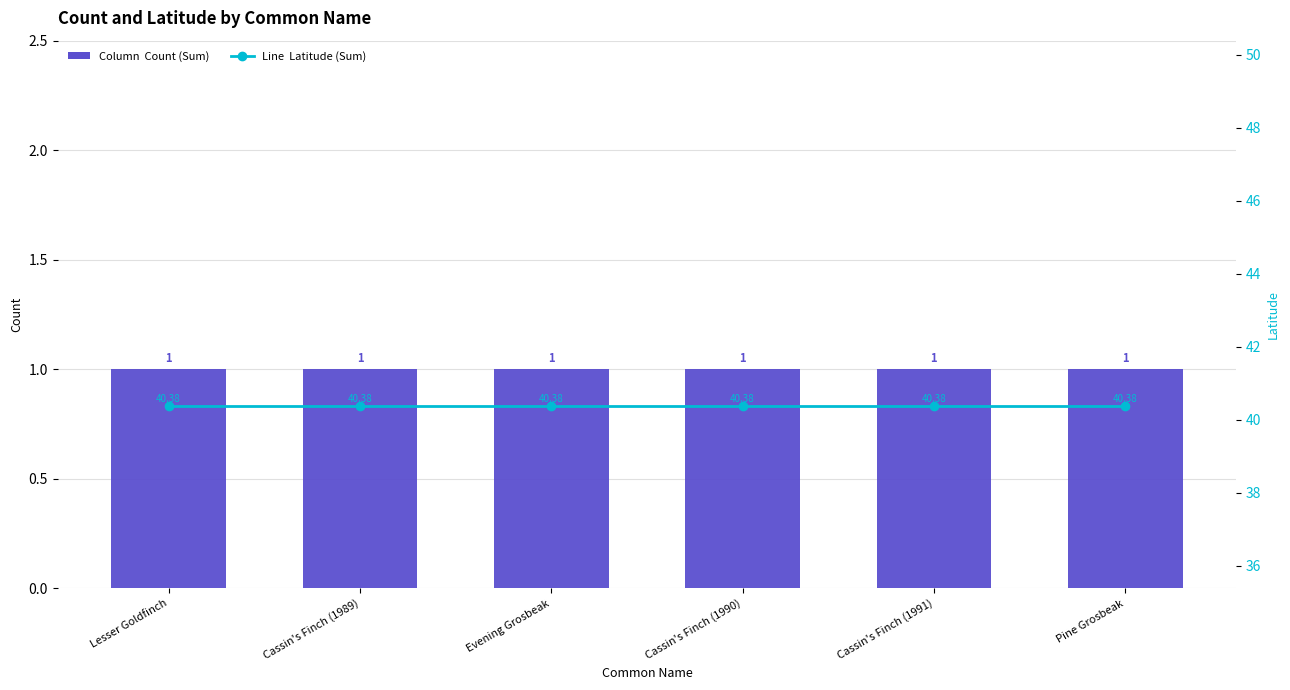

Reading left to right, extract all data points from this chart.

Count (Sum): Lesser Goldfinch=1.0	Cassin's Finch (1989)=1.0	Evening Grosbeak=1.0	Cassin's Finch (1990)=1.0	Cassin's Finch (1991)=1.0	Pine Grosbeak=1.0
Latitude (Sum): Lesser Goldfinch=40.4	Cassin's Finch (1989)=40.4	Evening Grosbeak=40.4	Cassin's Finch (1990)=40.4	Cassin's Finch (1991)=40.4	Pine Grosbeak=40.4